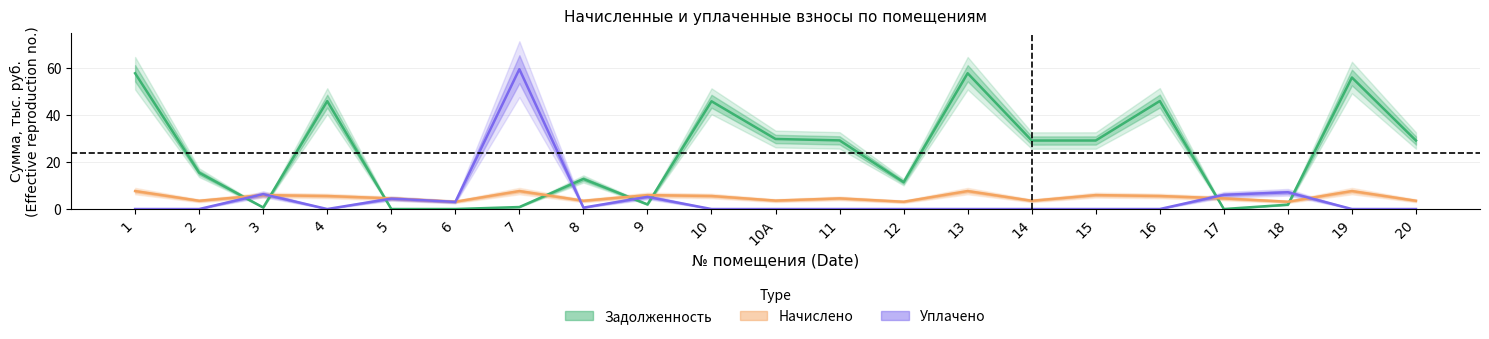

Which label corresponds to the largest value in the chart?

7